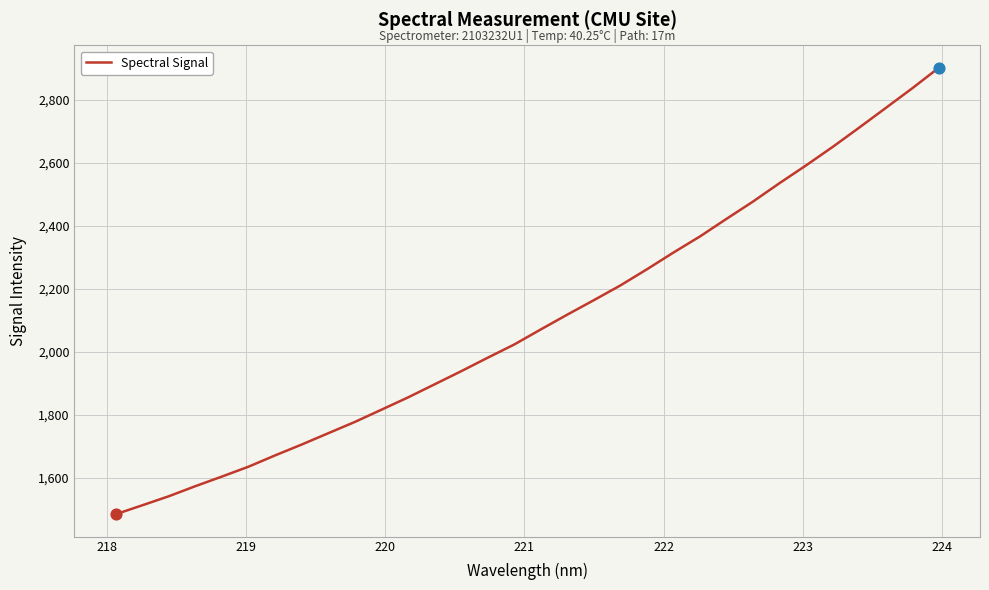

What is the smallest value displayed?

1483.3